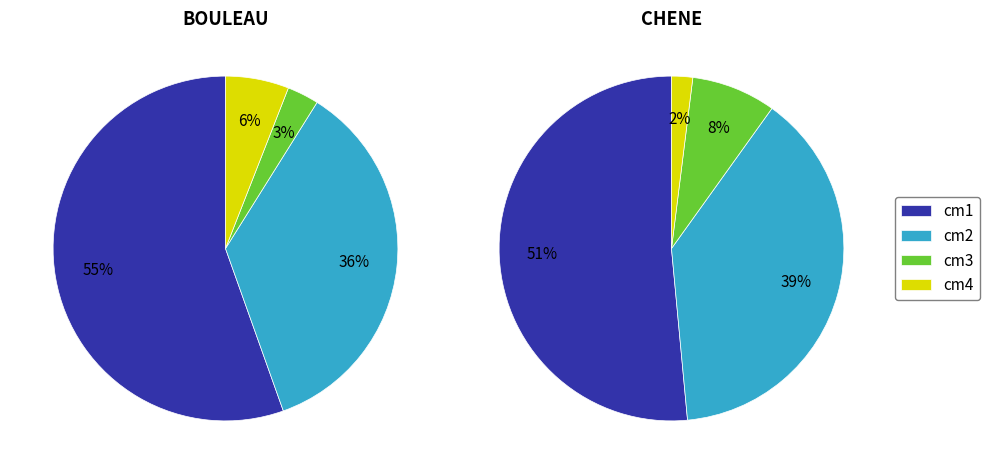

True or false: CHENE accounts for 39% of the total.

True